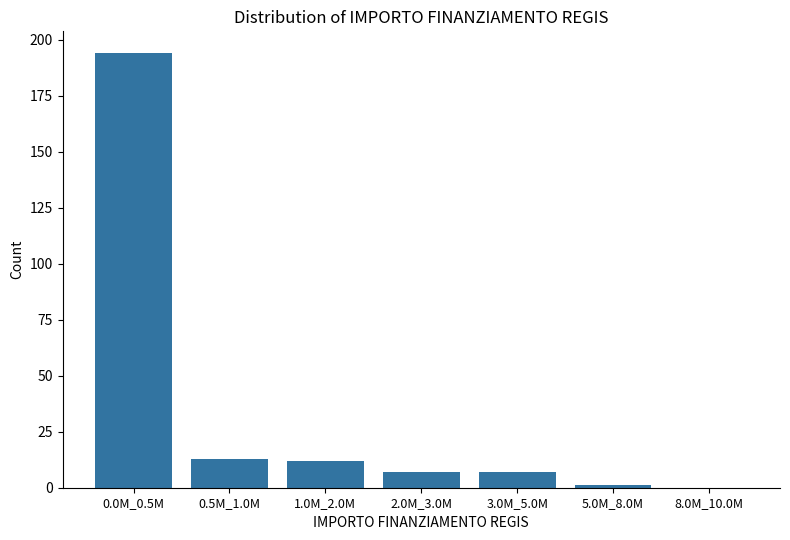

Reading left to right, list all the values displayed in this chart.

0.0M_0.5M=194	0.5M_1.0M=13	1.0M_2.0M=12	2.0M_3.0M=7	3.0M_5.0M=7	5.0M_8.0M=1	8.0M_10.0M=0